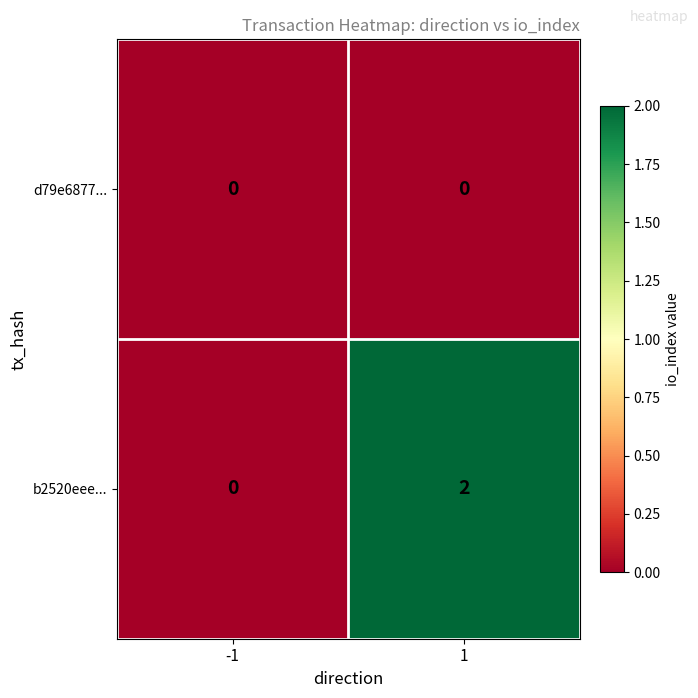

Rank the series by their average value, from lowest to highest.

d79e6877..., b2520eee...